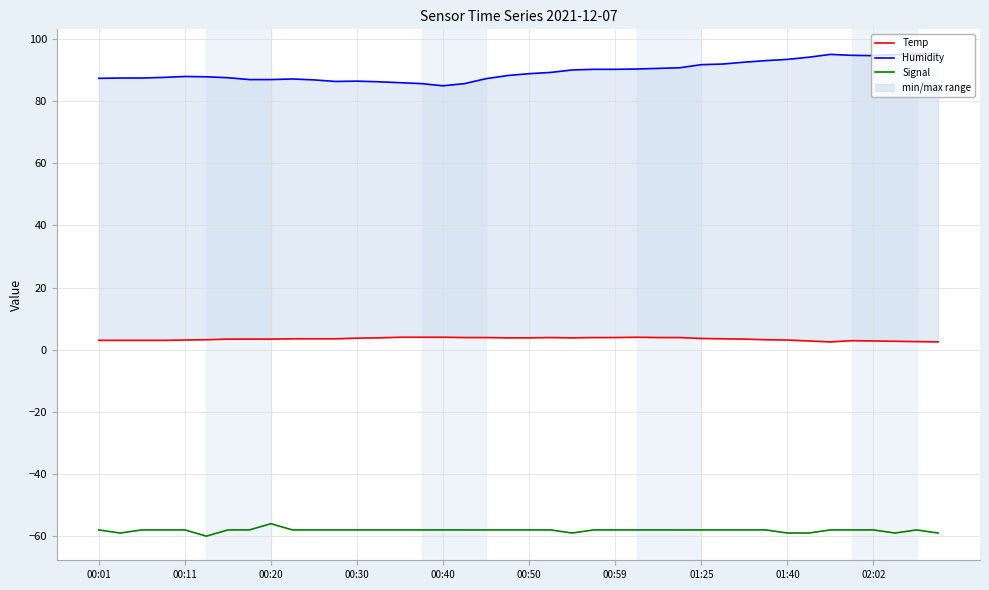

Reading right to left, list all the values displayed in this chart.

Temp: 2.5	2.6	2.7	2.8	2.9	2.5	2.8	3.1	3.2	3.4	3.5	3.6	3.9	3.9	4.0	3.9	3.9	3.8	3.9	3.8	3.8	3.9	3.9	4.0	4.0	4.0	3.8	3.7	3.5	3.5	3.5	3.4	3.4	3.4	3.2	3.1	3.0	3.0	3.0	3.0
Humidity: 95.3	95.1	94.9	94.6	94.7	95.0	94.1	93.4	93.0	92.5	91.9	91.7	90.7	90.5	90.3	90.2	90.2	90.0	89.2	88.8	88.2	87.2	85.6	84.9	85.6	85.9	86.2	86.4	86.3	86.8	87.1	86.9	86.9	87.5	87.8	87.9	87.6	87.4	87.4	87.3
Signal: -59.0	-58.0	-59.0	-58.0	-58.0	-58.0	-59.0	-59.0	-58.0	-58.0	-58.0	-58.0	-58.0	-58.0	-58.0	-58.0	-58.0	-59.0	-58.0	-58.0	-58.0	-58.0	-58.0	-58.0	-58.0	-58.0	-58.0	-58.0	-58.0	-58.0	-58.0	-56.0	-58.0	-58.0	-60.0	-58.0	-58.0	-58.0	-59.0	-58.0